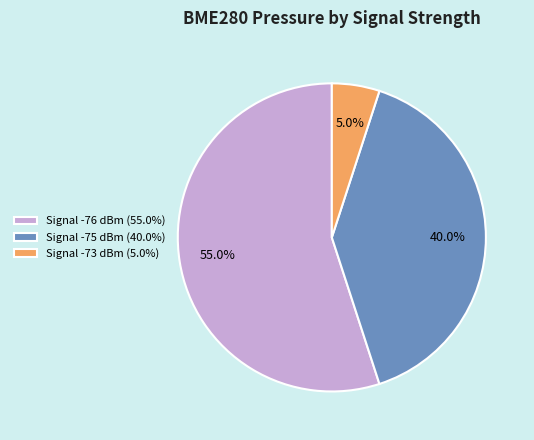

What is the ratio of the value at Signal -76 dBm (55.0%) to the value at Signal -75 dBm (40.0%)?

1.4